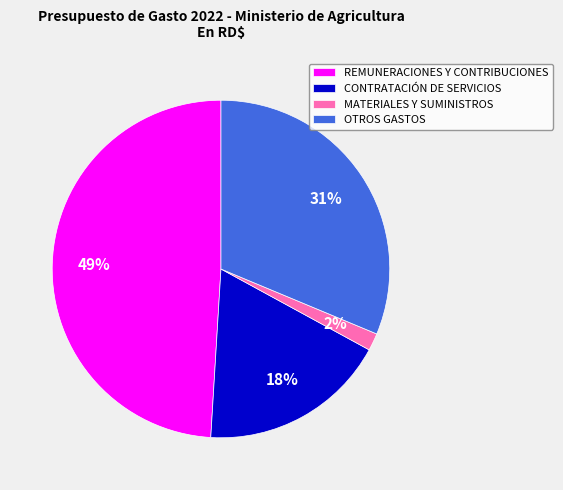

What is the largest slice in the pie chart?

REMUNERACIONES Y CONTRIBUCIONES